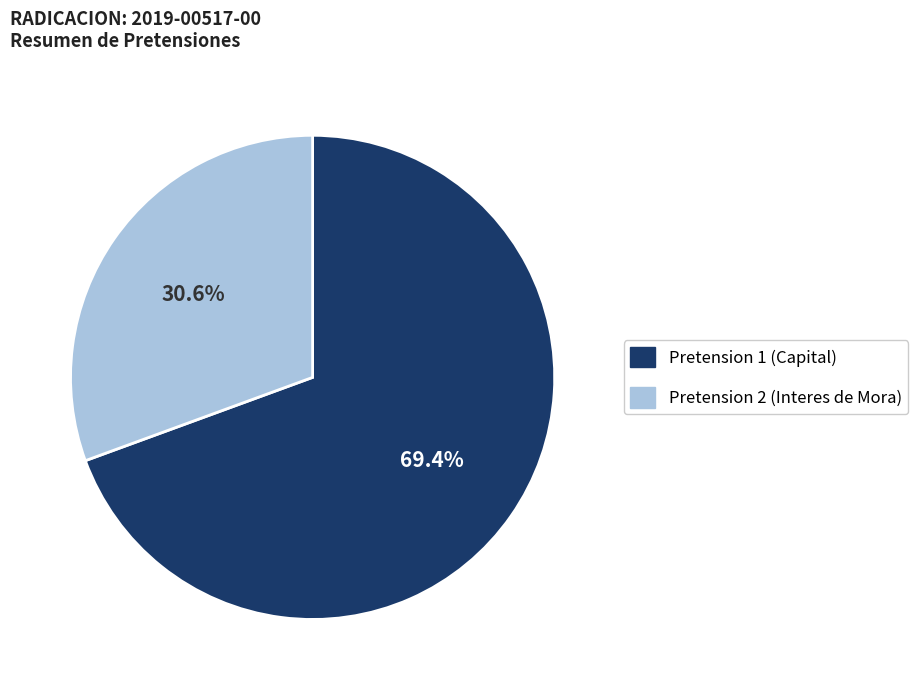

What is the largest slice in the pie chart?

Pretension 1 (Capital)